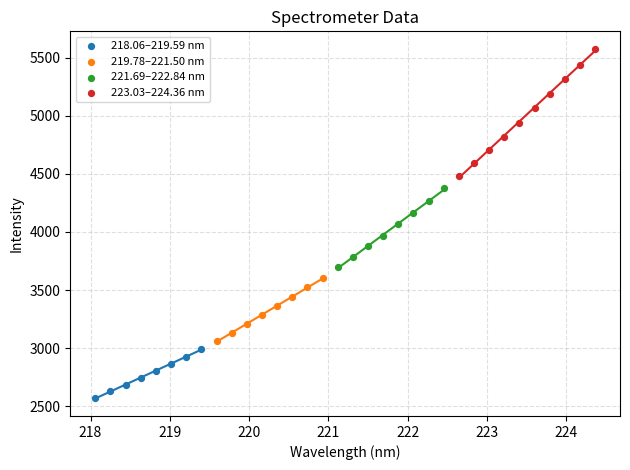

Which series has the largest Y range (max minus min)?

223.03–224.36 nm